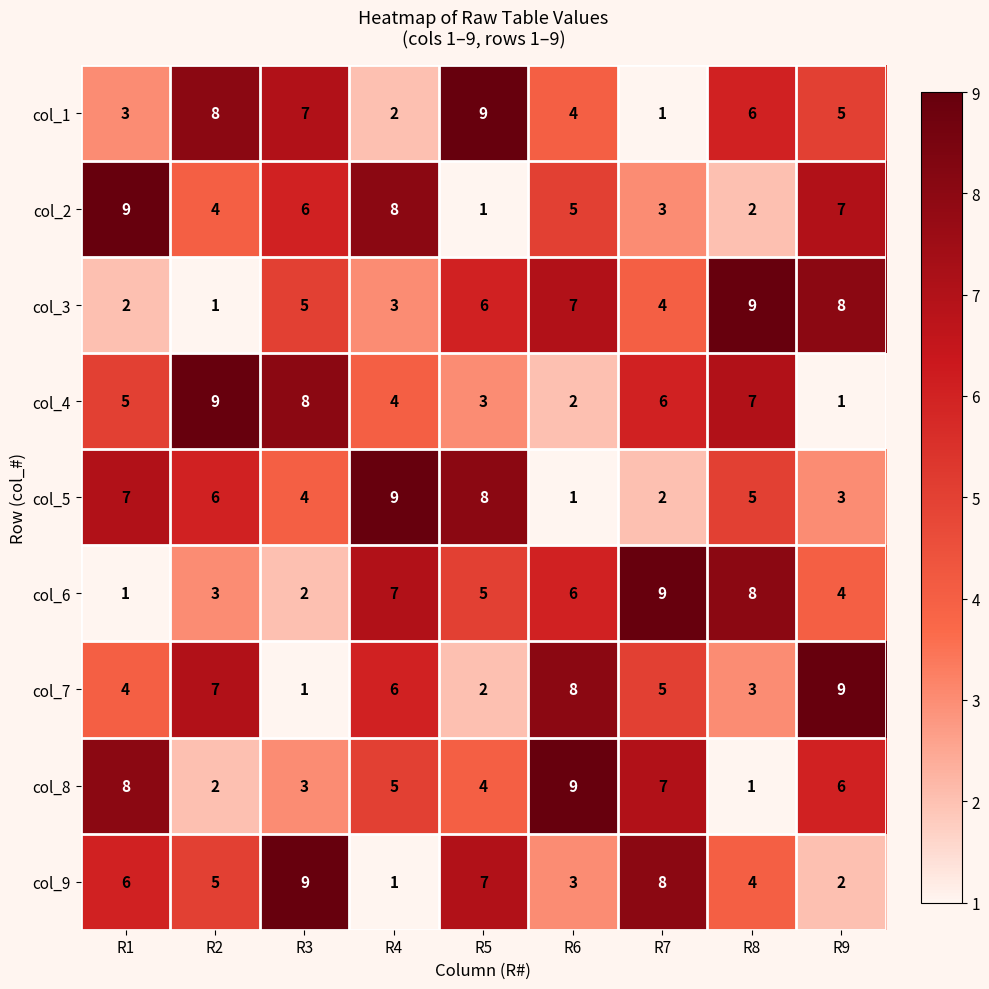

Is it true that col_2 equals 10 at R3?

False